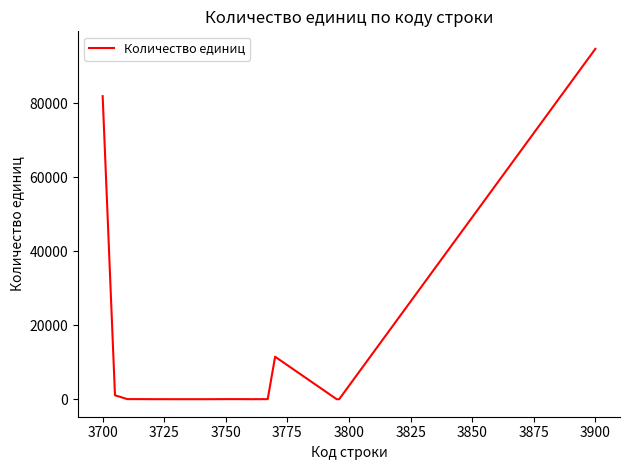

What is the greatest value displayed?

94707